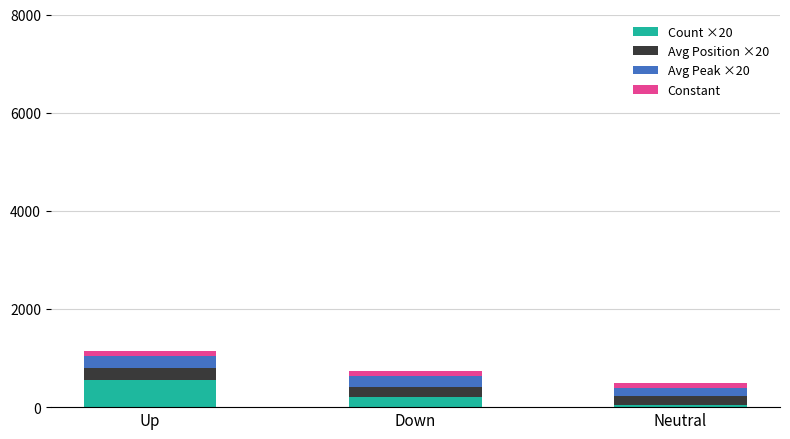

How many values in the Count ×20 series are below 200?

1